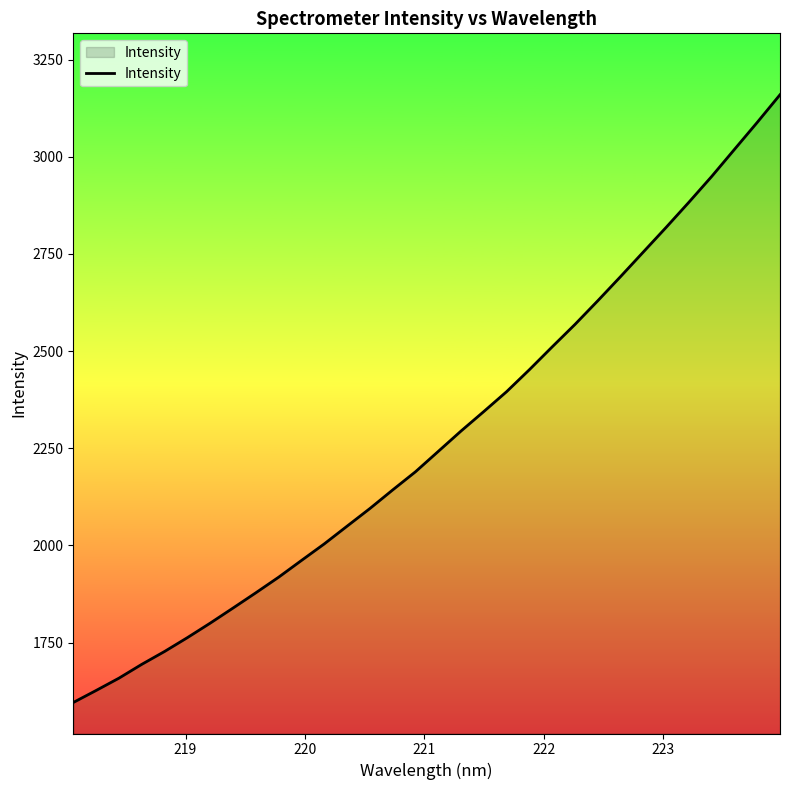

What is the maximum value shown in the chart?

3159.6